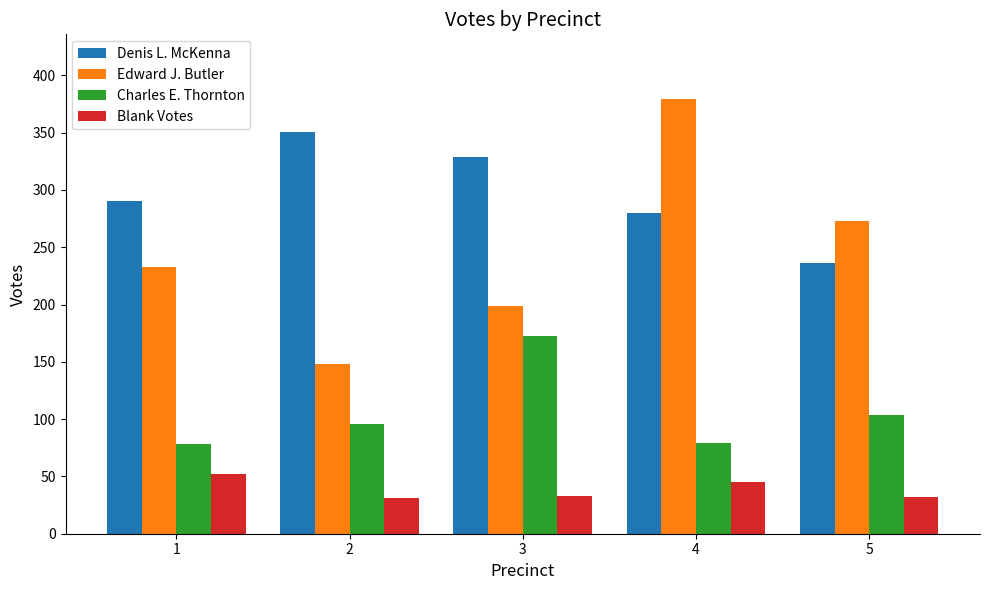

At which label does Blank Votes first exceed 33?

1